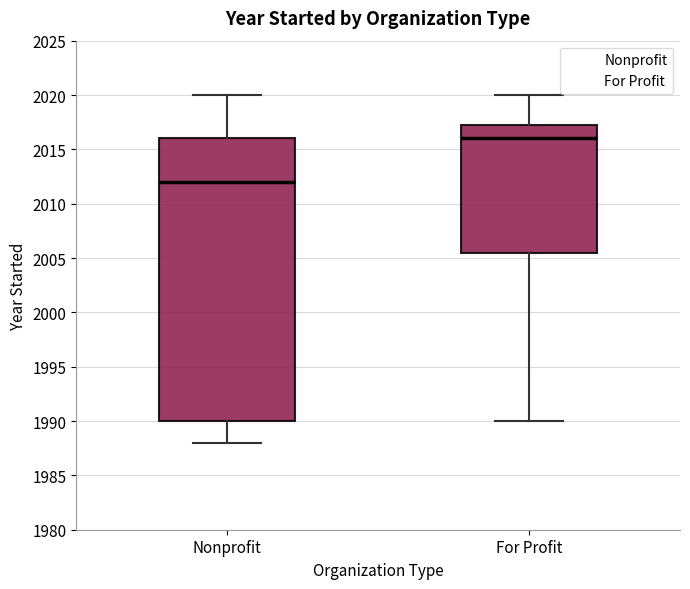

Which box's median line is the highest?

For Profit